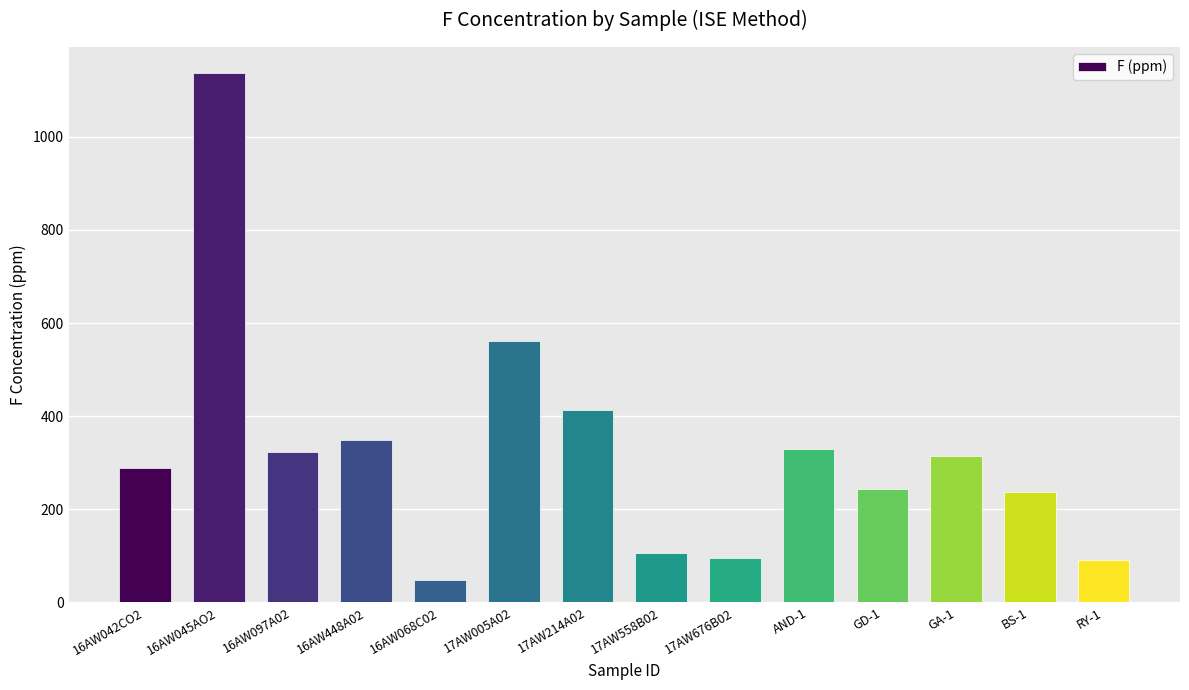

The chart shows a value of 330 at AND-1. True or false?

True